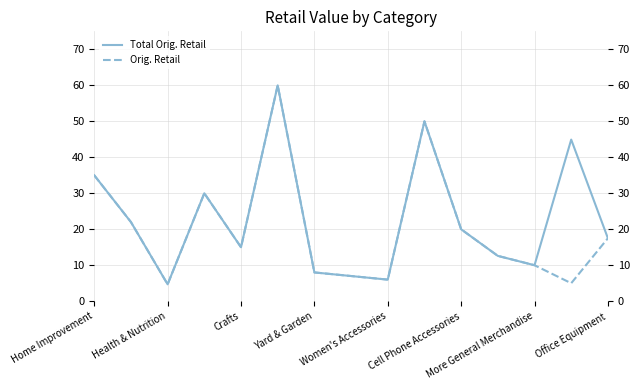

List the series in order of their overall mean, highest first.

Total Orig. Retail, Orig. Retail